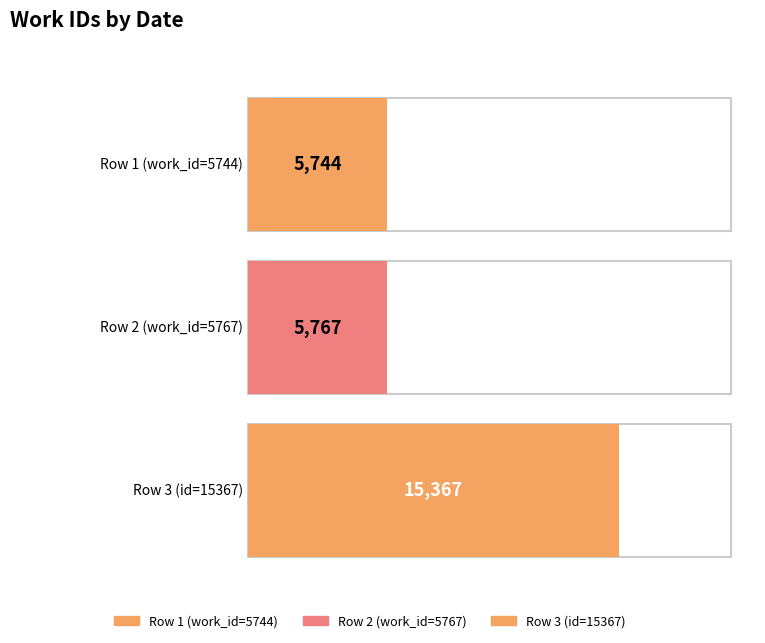

Reading left to right, extract all data points from this chart.

5744	5767	15367